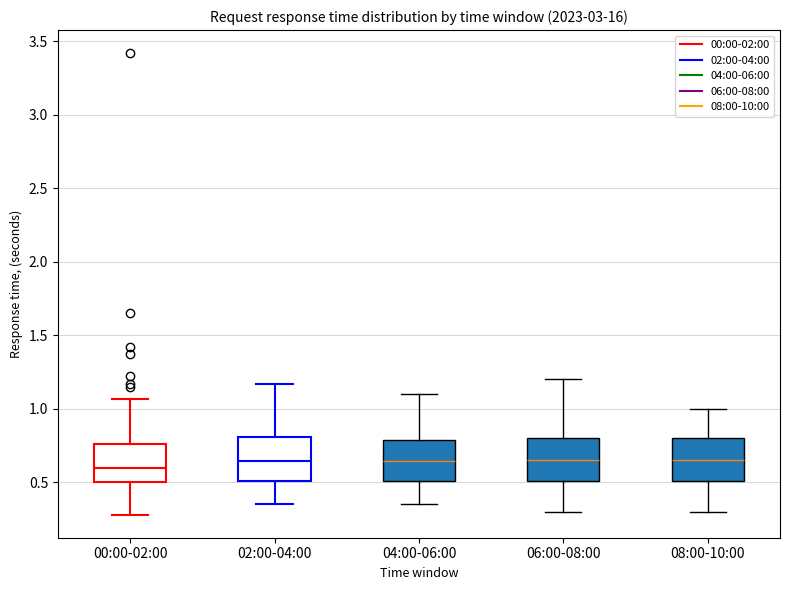

Reading left to right, read every box against the y-axis: the position of its median line, the range the box covers, and the ends of its whiskers. The values are not printed on the chart, so give them approximately, as read against the axis.

00:00-02:00: median 0.60, box 0.50 to 0.75, whiskers 0.30 to 1.05
02:00-04:00: median 0.65, box 0.50 to 0.80, whiskers 0.35 to 1.15
04:00-06:00: median 0.65, box 0.50 to 0.80, whiskers 0.35 to 1.10
06:00-08:00: median 0.65, box 0.50 to 0.80, whiskers 0.30 to 1.20
08:00-10:00: median 0.65, box 0.50 to 0.80, whiskers 0.30 to 1.00